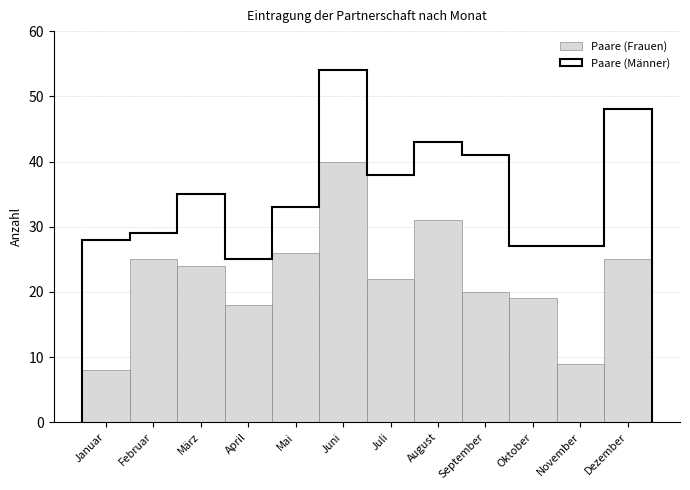

Reading left to right, list all the values displayed in this chart.

Januar=8	Februar=25	März=24	April=18	Mai=26	Juni=40	Juli=22	August=31	September=20	Oktober=19	November=9	Dezember=25